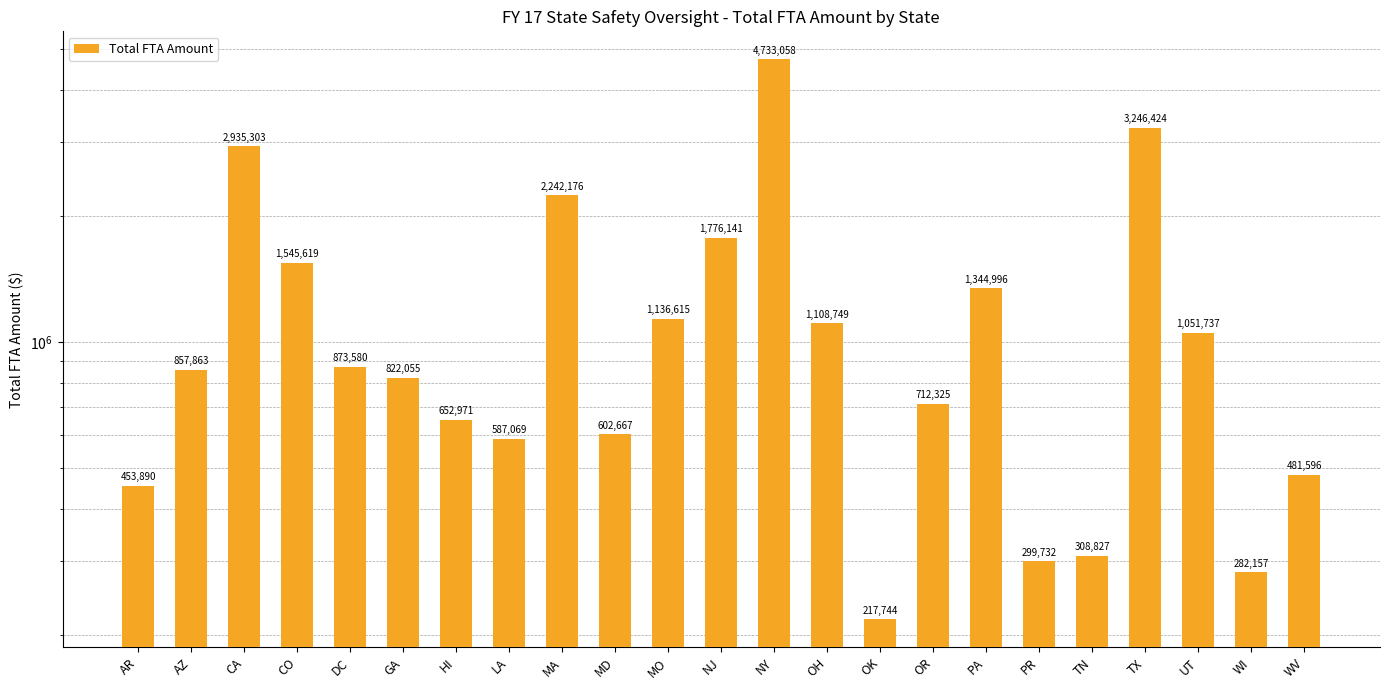

What position from the left is TX?

20